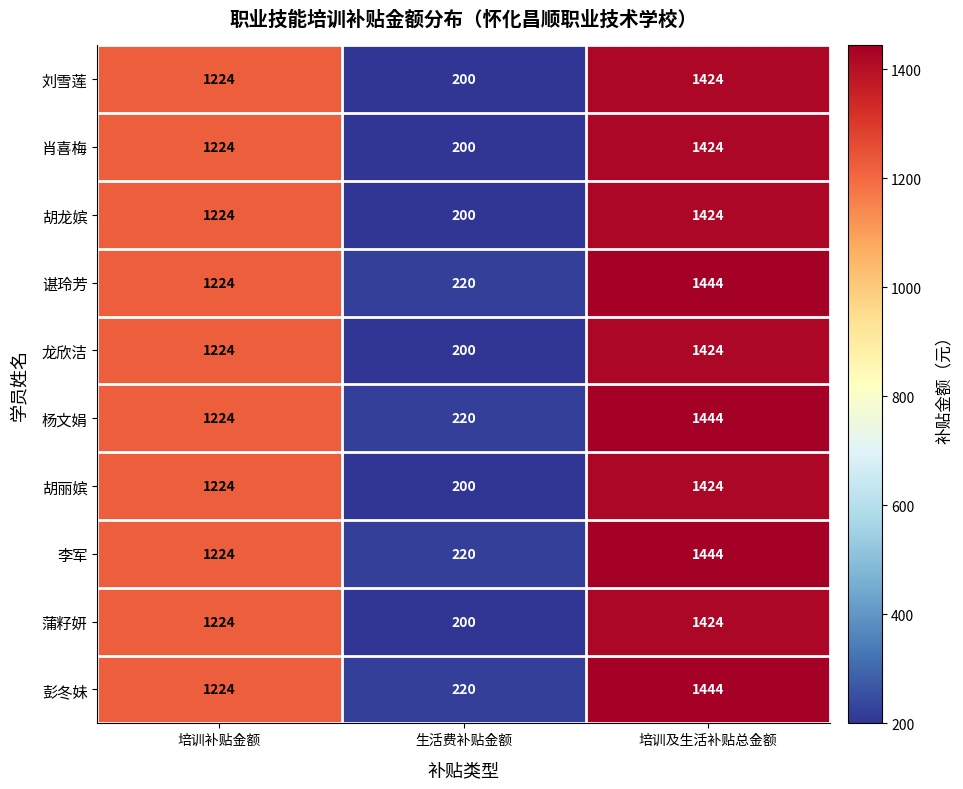

How many distinct data groups are displayed?

10